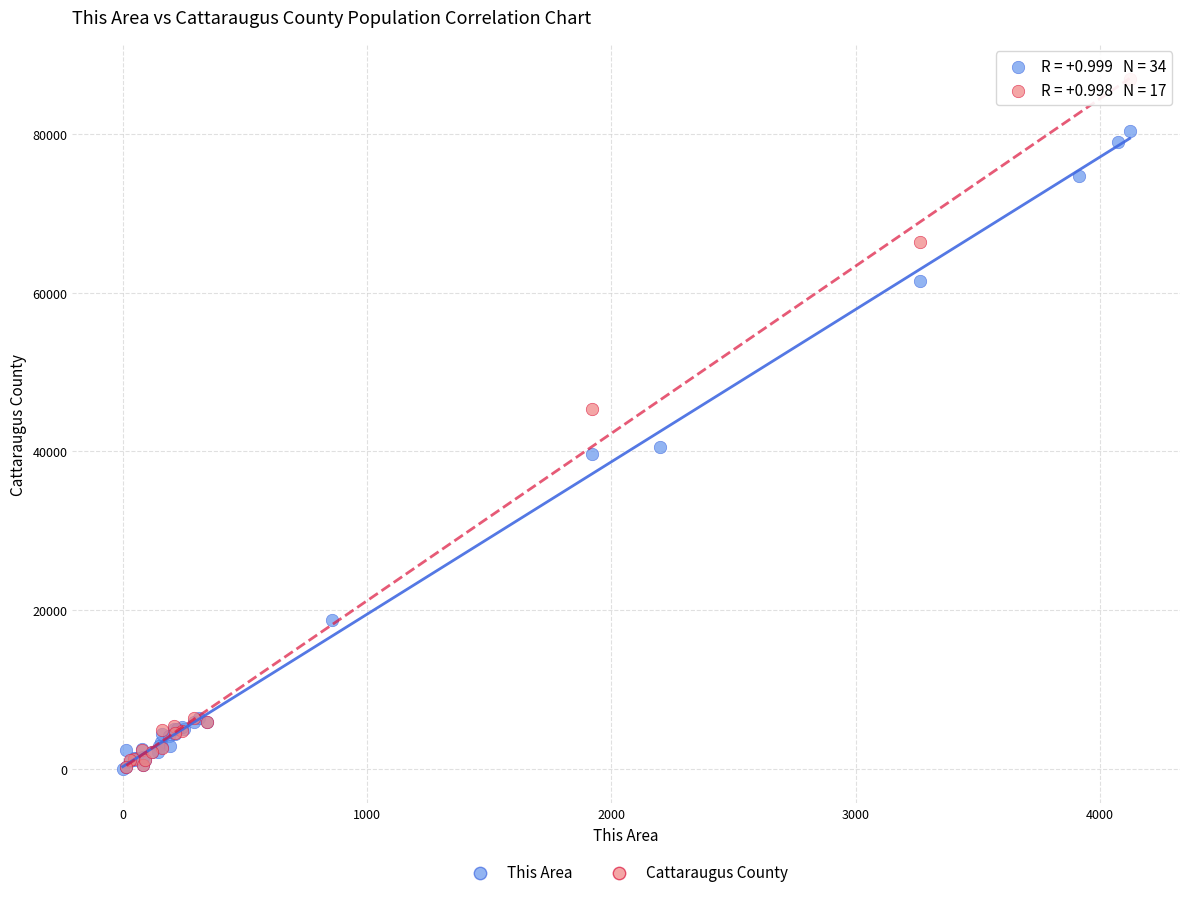

Which series contains the highest Y value?

Cattaraugus County